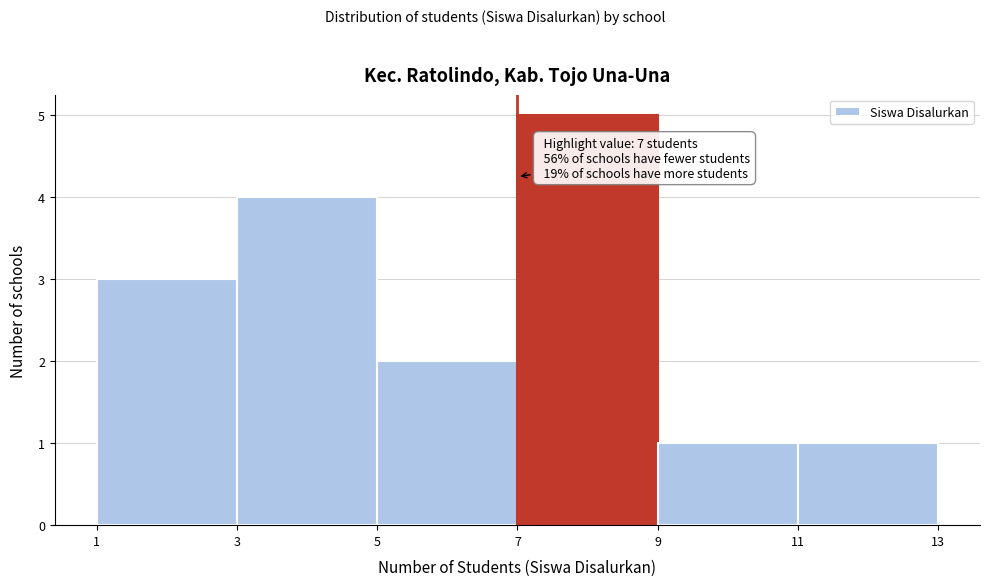

Over which range of the x-axis is the bar tallest?

7 to 9